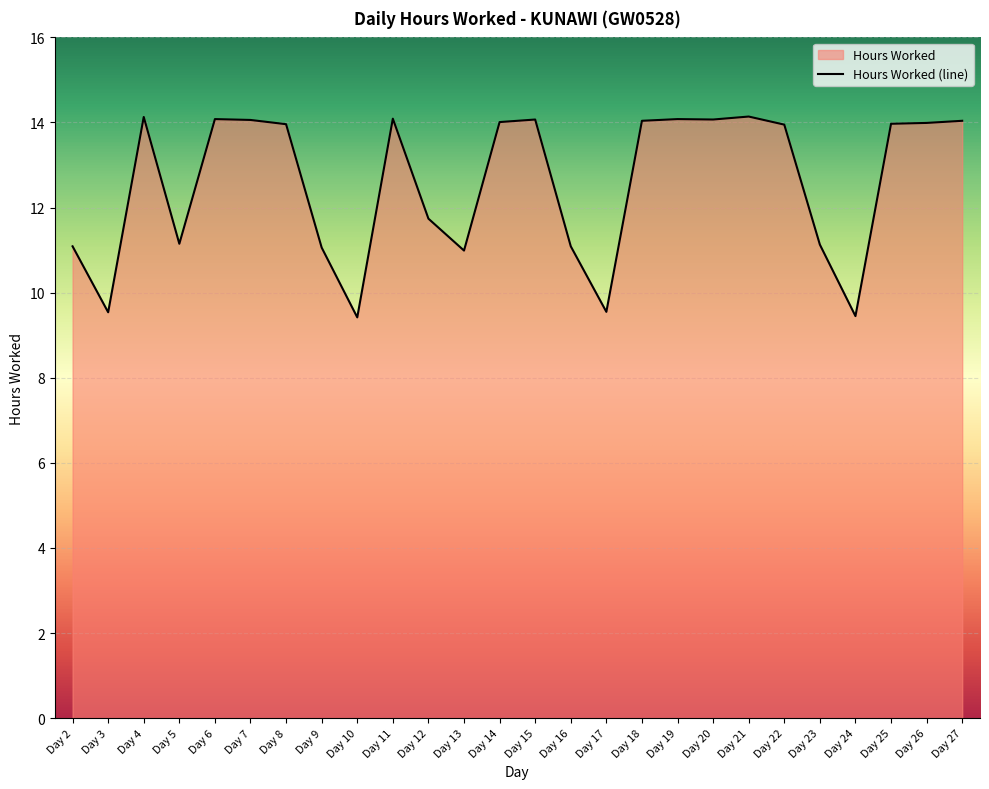

List the labels in order of value, smallest first.

Day 10, Day 24, Day 3, Day 17, Day 13, Day 9, Day 2, Day 16, Day 23, Day 5, Day 12, Day 22, Day 8, Day 25, Day 26, Day 14, Day 18, Day 27, Day 7, Day 15, Day 20, Day 6, Day 19, Day 11, Day 4, Day 21